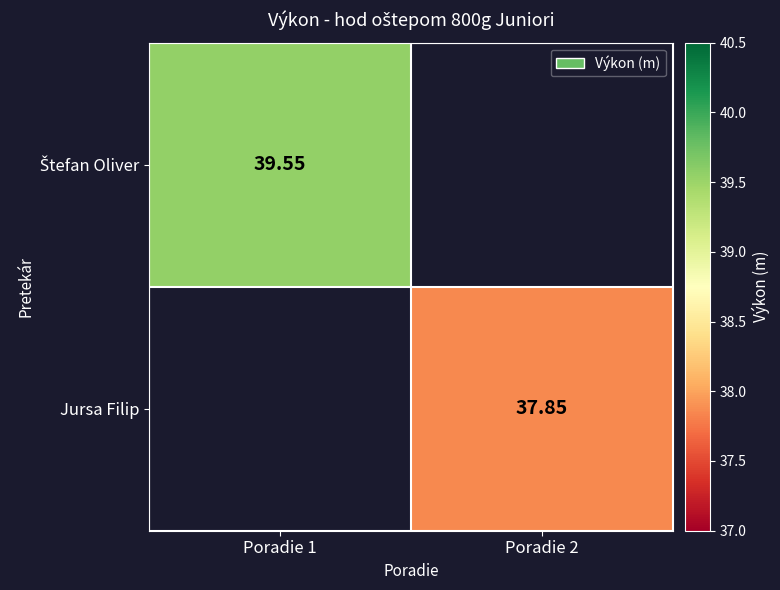

How many series are shown in this chart?

2